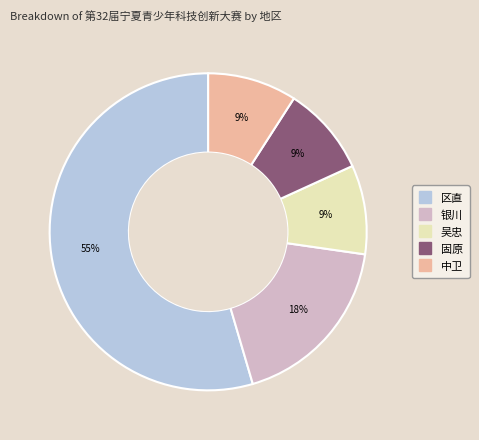

Is the sum of 中卫 and 区直 greater than half?

Yes